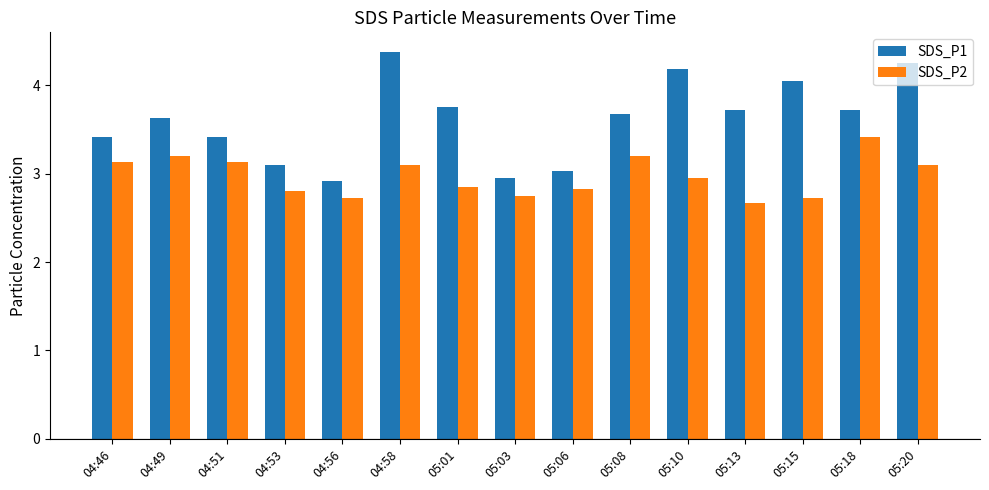

Which series changed the most between 04:53 and 04:58?

SDS_P1